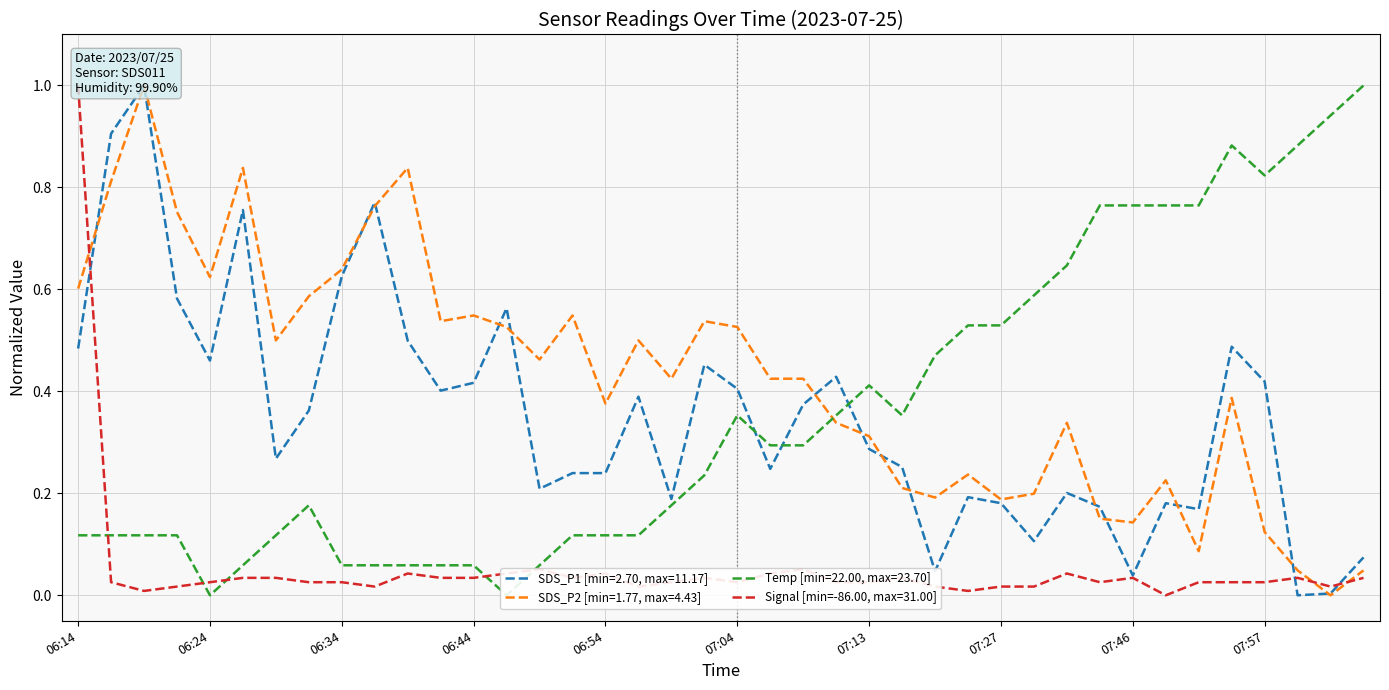

Reading left to right, list all the values displayed in this chart.

SDS_P1: 0.5	0.9	1.0	0.6	0.5	0.8	0.3	0.4	0.6	0.8	0.5	0.4	0.4	0.6	0.2	0.2	0.2	0.4	0.2	0.5	0.4	0.2	0.4	0.4	0.3	0.3	0.0	0.2	0.2	0.1	0.2	0.2	0.0	0.2	0.2	0.5	0.4	0.0	0.0	0.1
SDS_P2: 0.6	0.8	1.0	0.8	0.6	0.8	0.5	0.6	0.6	0.8	0.8	0.5	0.5	0.5	0.5	0.5	0.4	0.5	0.4	0.5	0.5	0.4	0.4	0.3	0.3	0.2	0.2	0.2	0.2	0.2	0.3	0.2	0.1	0.2	0.1	0.4	0.1	0.0	0.0	0.0
Temp: 0.1	0.1	0.1	0.1	0.0	0.1	0.1	0.2	0.1	0.1	0.1	0.1	0.1	0.0	0.1	0.1	0.1	0.1	0.2	0.2	0.4	0.3	0.3	0.4	0.4	0.4	0.5	0.5	0.5	0.6	0.6	0.8	0.8	0.8	0.8	0.9	0.8	0.9	0.9	1.0
Signal: 1.0	0.0	0.0	0.0	0.0	0.0	0.0	0.0	0.0	0.0	0.0	0.0	0.0	0.0	0.1	0.0	0.0	0.0	0.0	0.0	0.0	0.0	0.1	0.0	0.0	0.0	0.0	0.0	0.0	0.0	0.0	0.0	0.0	0.0	0.0	0.0	0.0	0.0	0.0	0.0